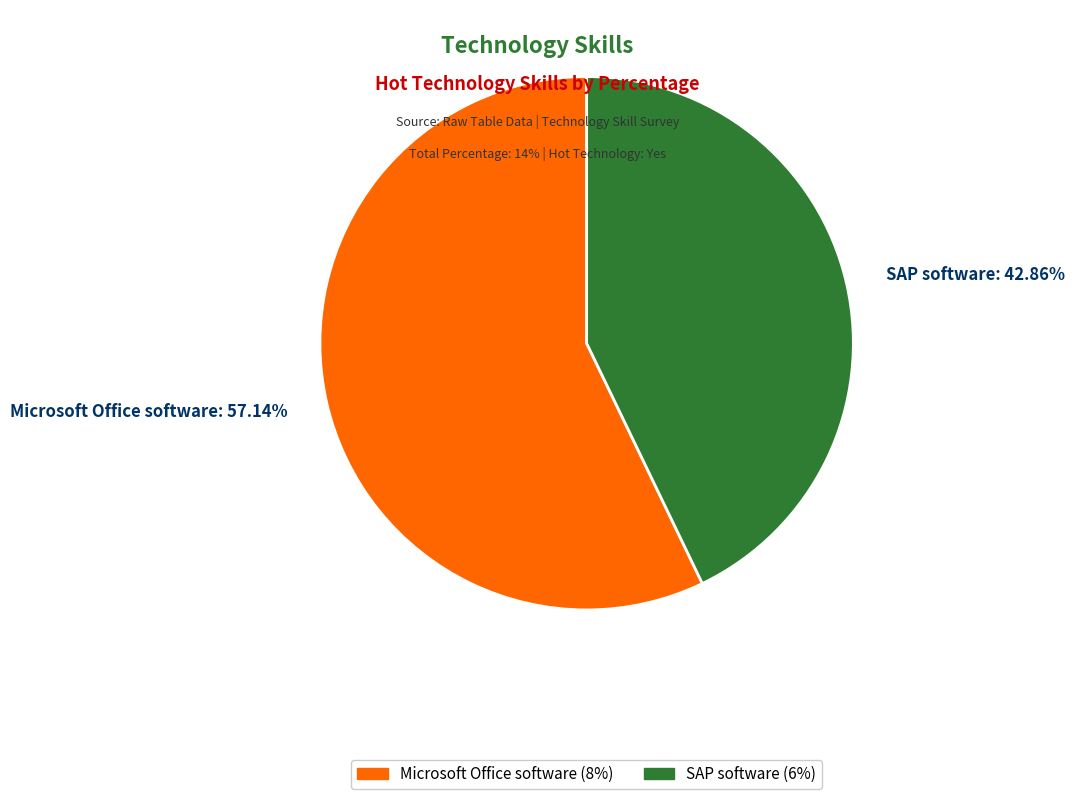

What is the majority slice?

Microsoft Office software